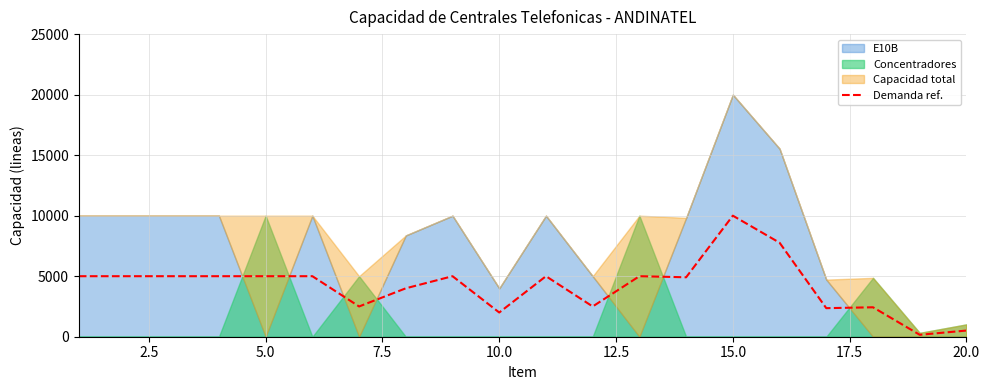

Reading left to right, list all the values displayed in this chart.

5000	5000	5000	5000	5000	5000	2500	4000	5000	2000	5000	2500	5000	4910	10000	7768	2359	2432	159	510